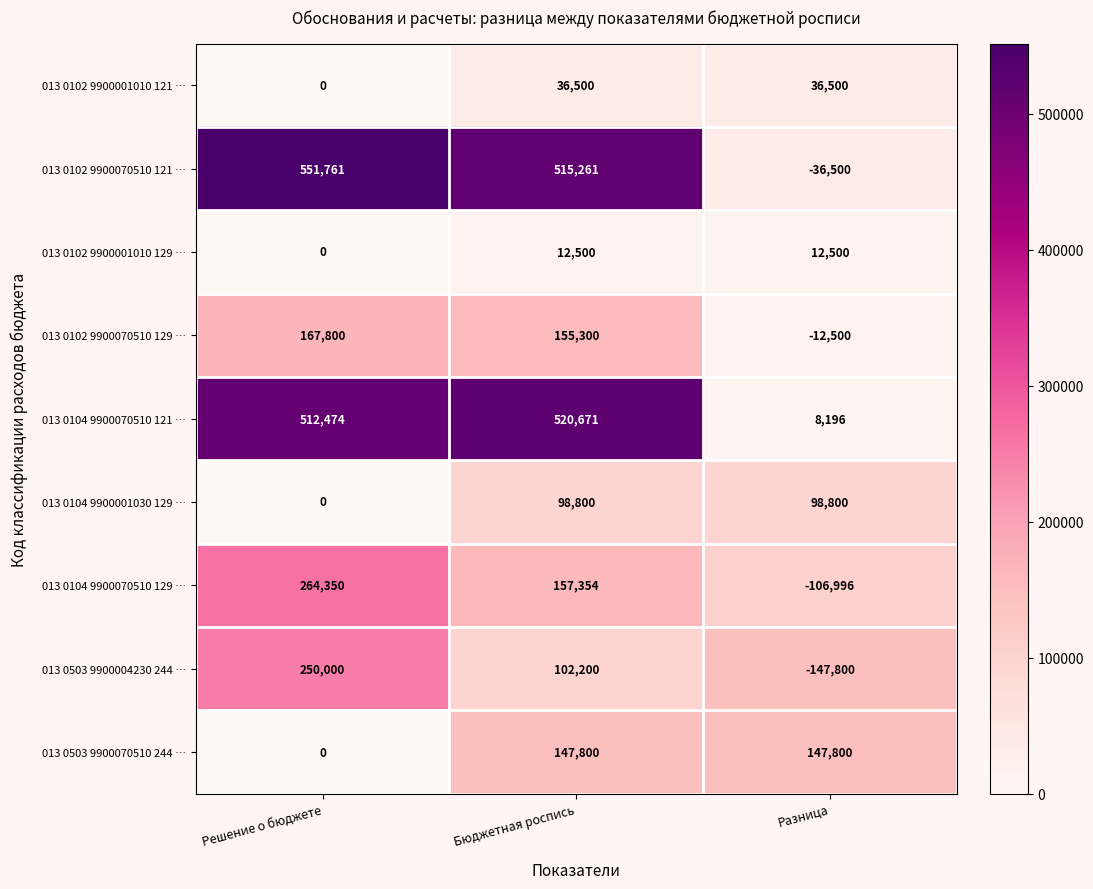

Which series has the largest range (max minus min)?

013 0102 9900070510 121 …